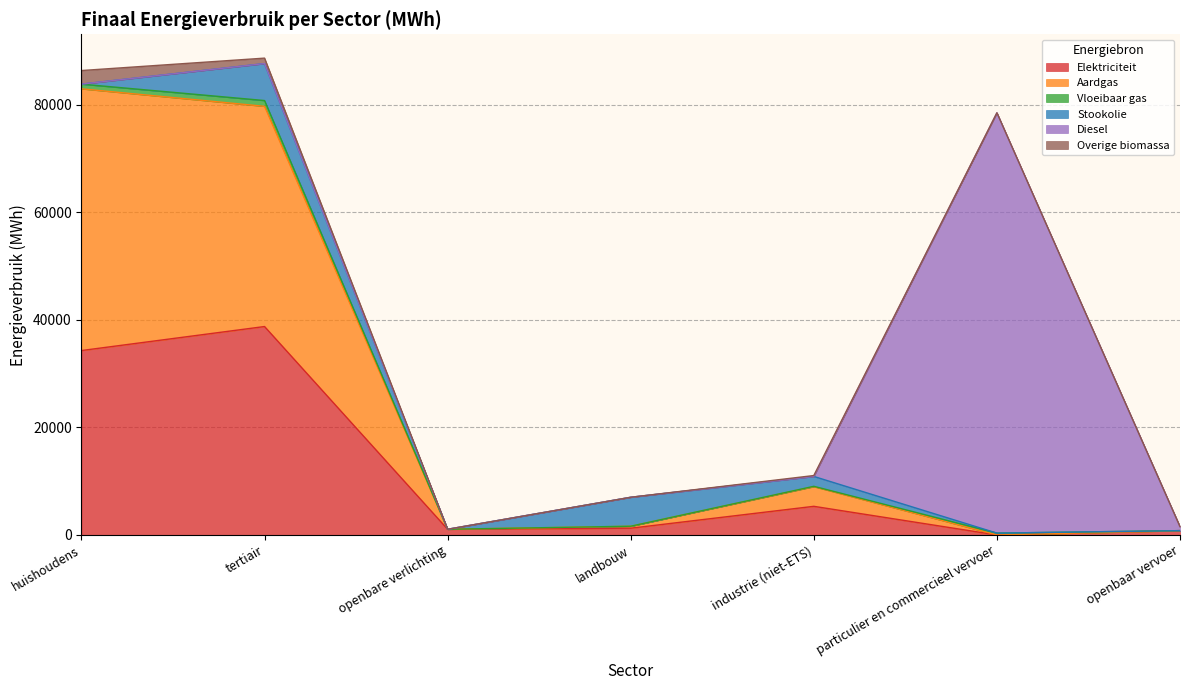

At how many categories does at least one series exceed 13642?

3